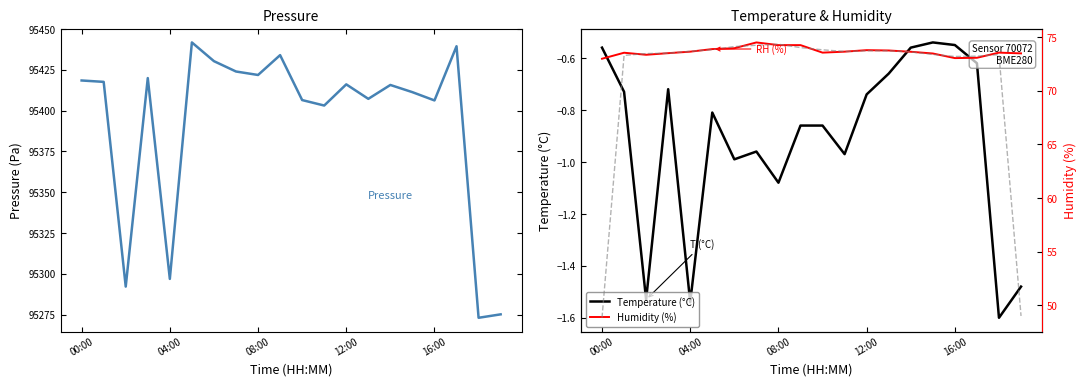

Which series has the largest total across all categories?

Pressure (Pa)